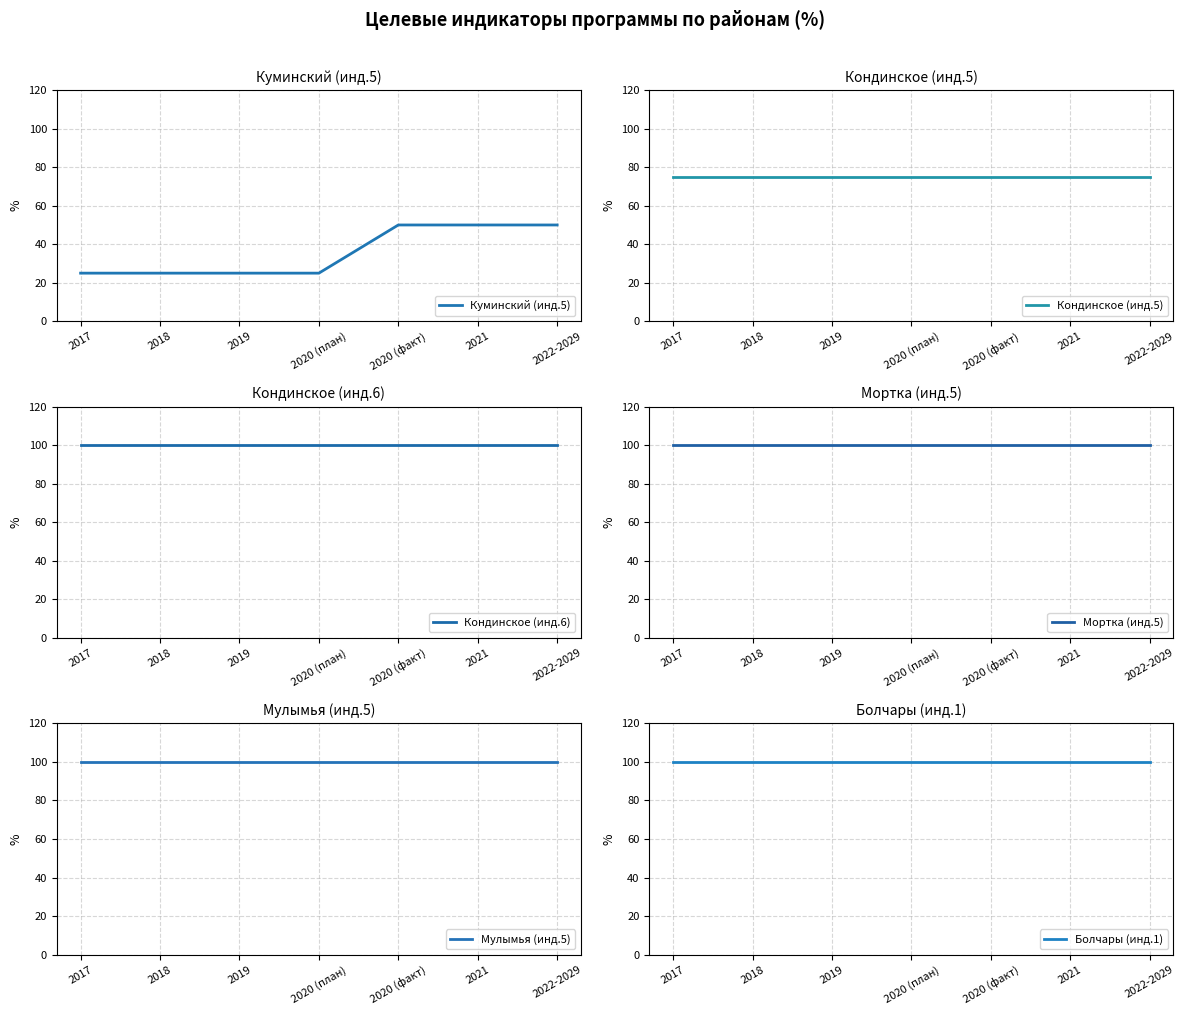

Is the value of Кондинское (инд.5) at 2021 greater than the value of Куминский (инд.5) at 2018?

Yes